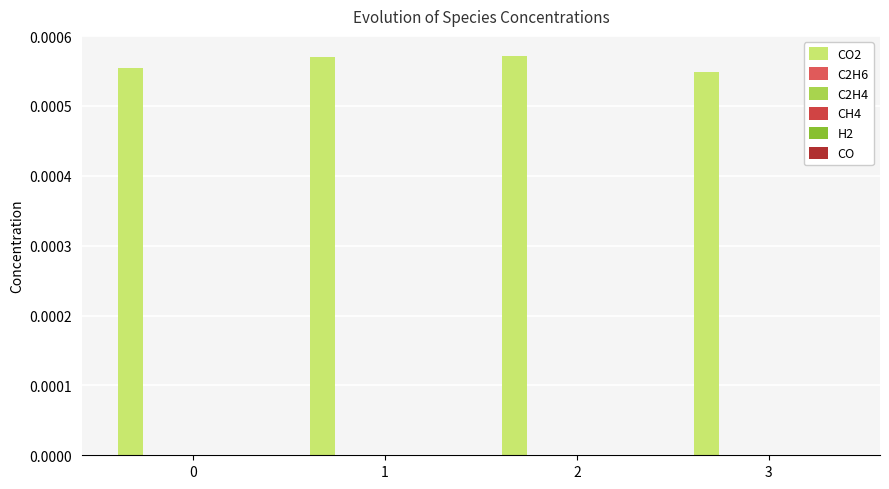

How many bars are there in total?

4